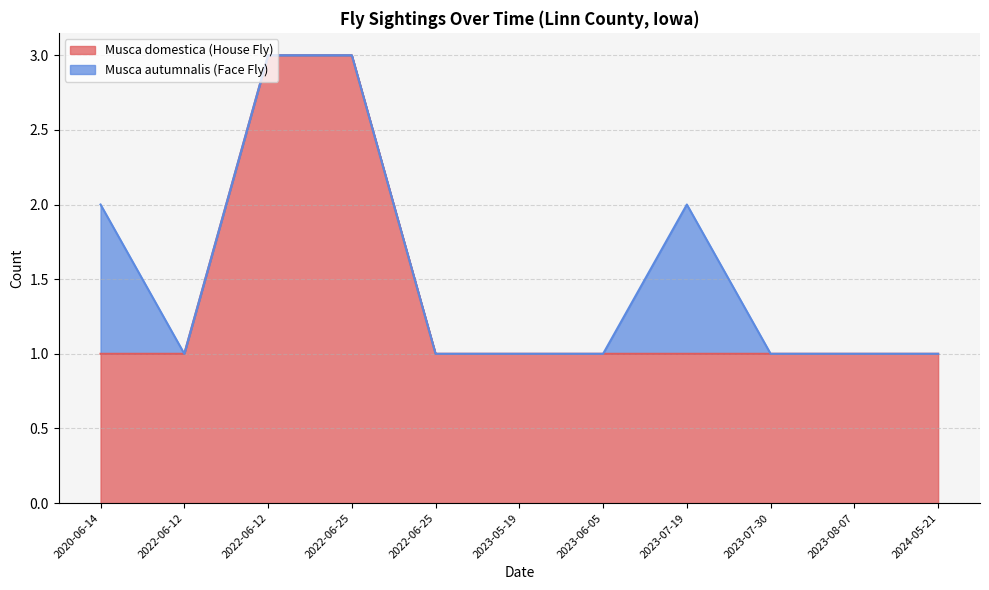

Approximately how many times larger is the value at 2022-06-12 compared to 2023-08-07?

1.0